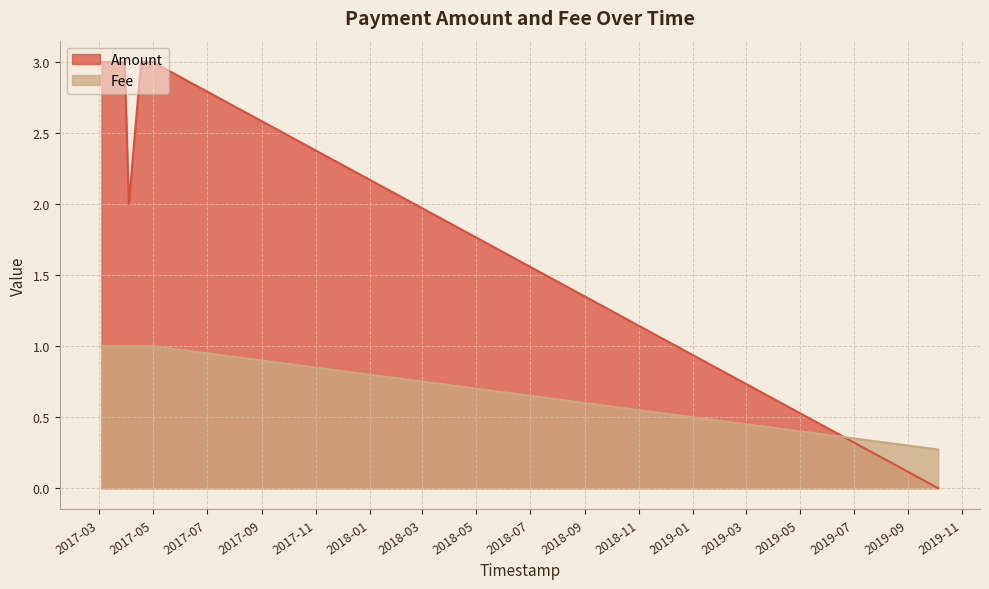

Reading left to right, extract all data points from this chart.

Amount: 2019-10-04 14:30:44=0.0	2017-04-30 03:29:20=3.0	2017-04-30 03:26:57=3.0	2017-04-20 19:08:38=3.0	2017-04-18 06:29:22=3.0	2017-04-17 04:11:03=3.0	2017-04-03 07:11:38=2.0	2017-03-29 14:11:44=3.0	2017-03-28 14:15:48=3.0	2017-03-28 00:18:15=3.0	2017-03-27 12:36:37=3.0	2017-03-26 17:52:45=3.0	2017-03-26 07:47:40=3.0	2017-03-25 18:58:11=3.0	2017-03-24 19:22:18=3.0	2017-03-24 09:19:03=3.0	2017-03-22 05:28:30=3.0	2017-03-19 16:55:17=3.0	2017-03-18 13:04:32=3.0	2017-03-13 18:01:37=3.0	2017-03-11 18:56:28=3.0	2017-03-03 10:11:09=3.0	2017-03-03 10:11:09=3.0
Fee: 2019-10-04 14:30:44=0.3	2017-04-30 03:29:20=1.0	2017-04-30 03:26:57=1.0	2017-04-20 19:08:38=1.0	2017-04-18 06:29:22=1.0	2017-04-17 04:11:03=1.0	2017-04-03 07:11:38=1.0	2017-03-29 14:11:44=1.0	2017-03-28 14:15:48=1.0	2017-03-28 00:18:15=1.0	2017-03-27 12:36:37=1.0	2017-03-26 17:52:45=1.0	2017-03-26 07:47:40=1.0	2017-03-25 18:58:11=1.0	2017-03-24 19:22:18=1.0	2017-03-24 09:19:03=1.0	2017-03-22 05:28:30=1.0	2017-03-19 16:55:17=1.0	2017-03-18 13:04:32=1.0	2017-03-13 18:01:37=1.0	2017-03-11 18:56:28=1.0	2017-03-03 10:11:09=1.0	2017-03-03 10:11:09=1.0